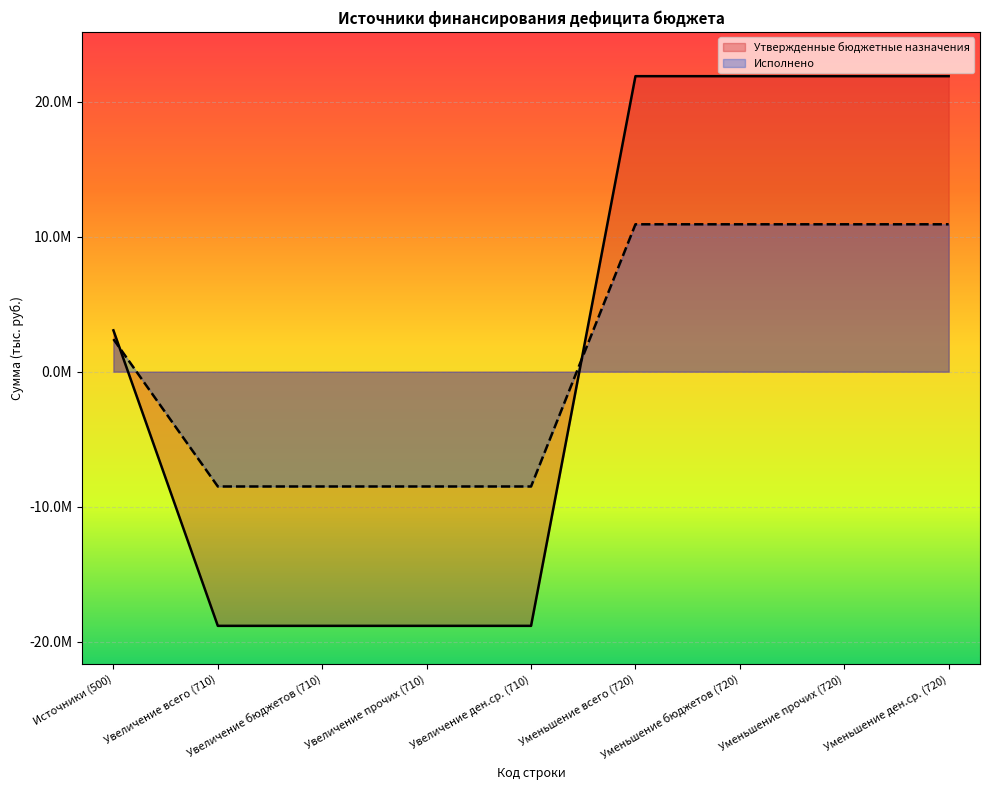

List the labels in order of Исполнено value, smallest first.

Увеличение всего (710), Увеличение бюджетов (710), Увеличение прочих (710), Увеличение ден.ср. (710), Источники (500), Уменьшение всего (720), Уменьшение бюджетов (720), Уменьшение прочих (720), Уменьшение ден.ср. (720)